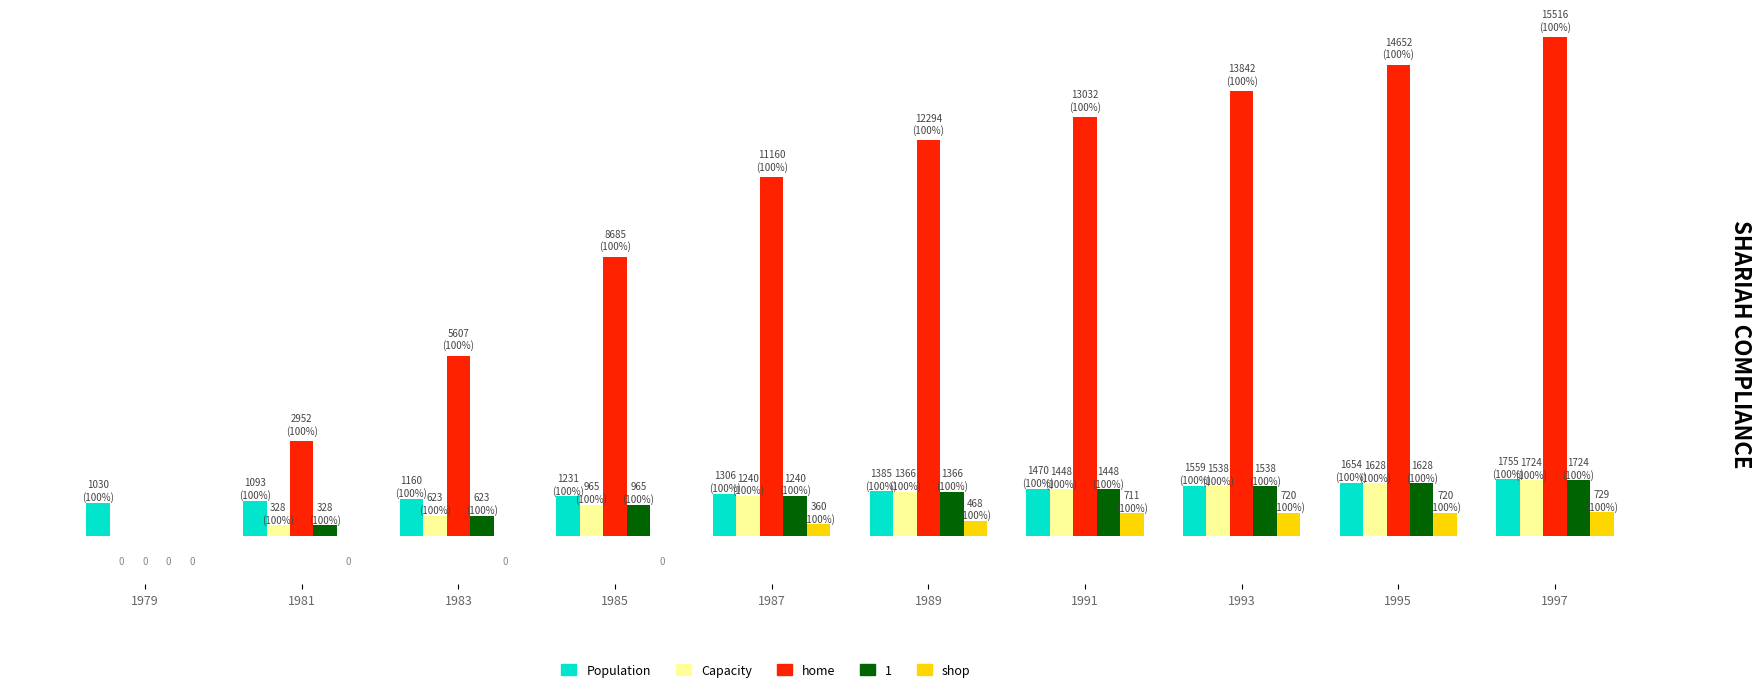

Does the chart contain stacked bars?

No